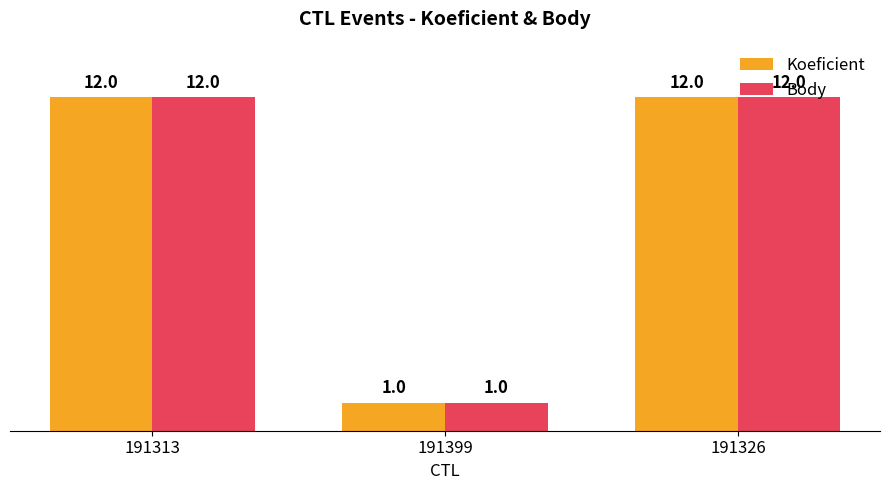

What is the sum of all Koeficient values?

25